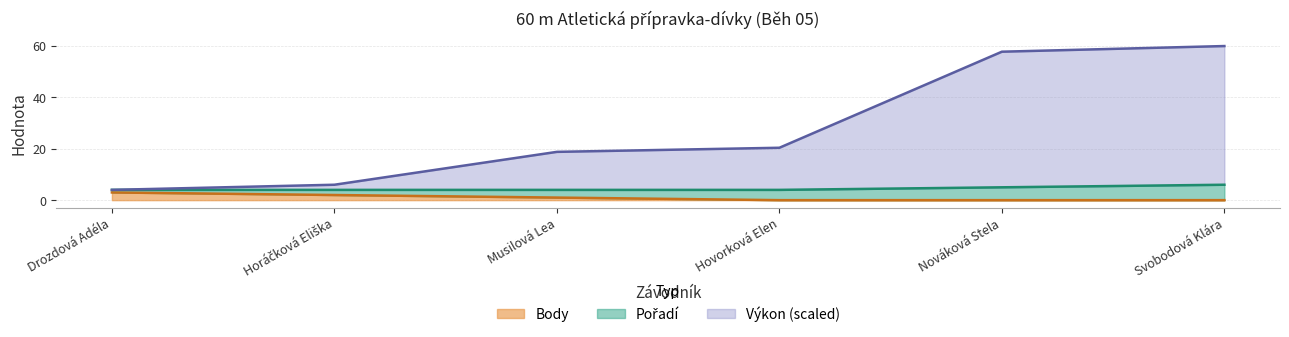

True or false: Výkon has more than 0 points higher than both neighbors.

False